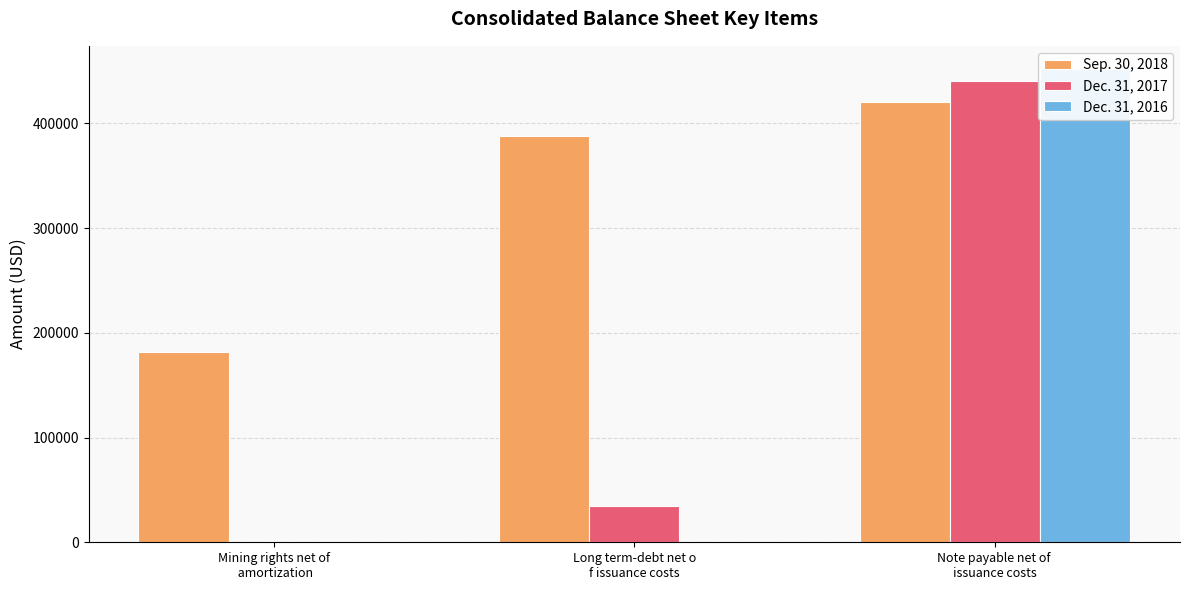

Count the Dec. 31, 2016 values in the range 0 to 451389.

3